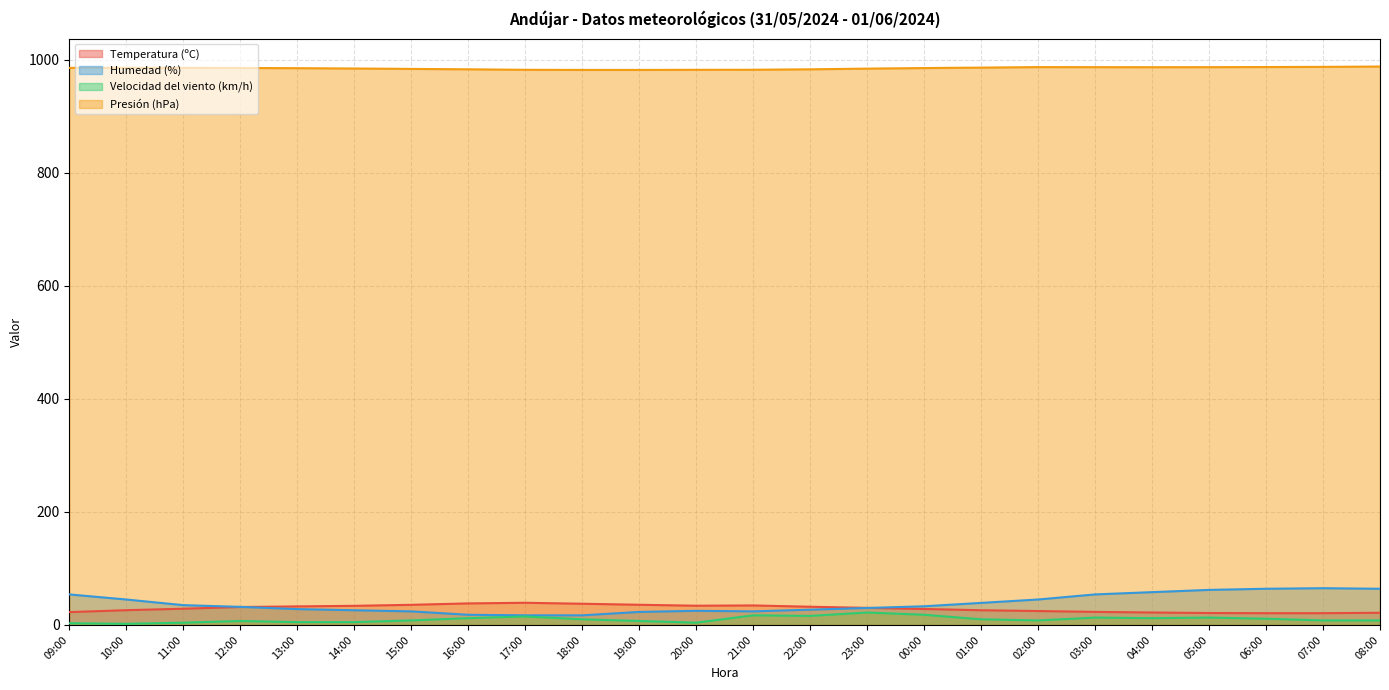

What are all the series names shown in the legend?

Temperatura (ºC), Humedad (%), Velocidad del viento (km/h), Presión (hPa)